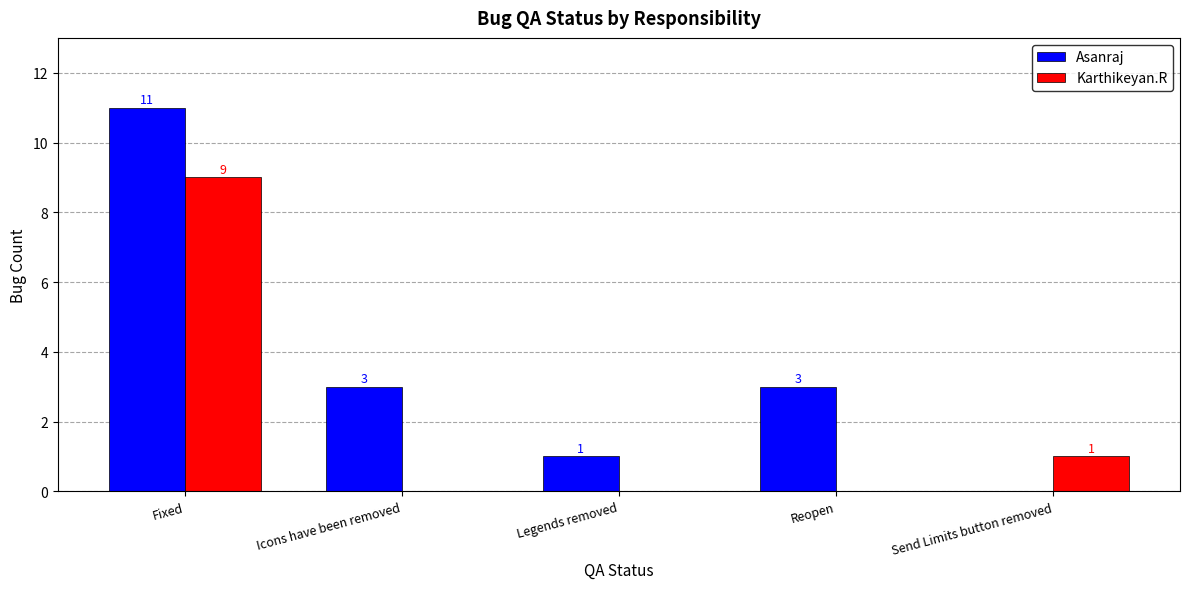

What is the difference between the Karthikeyan.R values at Icons have been removed and Fixed?

9